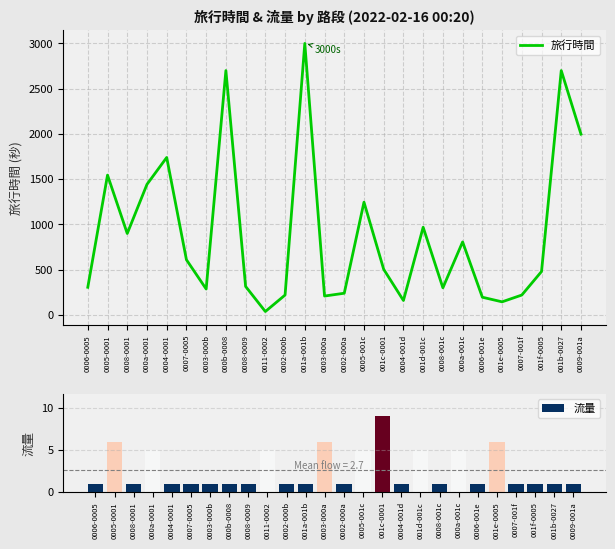

Rank the categories by 旅行時間 value from lowest to highest.

0011-0002, 001e-0005, 0004-001d, 0006-001e, 0003-000a, 0002-000b, 0007-001f, 0002-000a, 0003-000b, 0008-001c, 0006-0005, 0008-0009, 001f-0005, 001c-0001, 0007-0005, 000a-001c, 0008-0001, 001d-001c, 0005-001c, 000a-0001, 0005-0001, 0004-0001, 0009-001a, 000b-0008, 001b-0027, 001a-001b